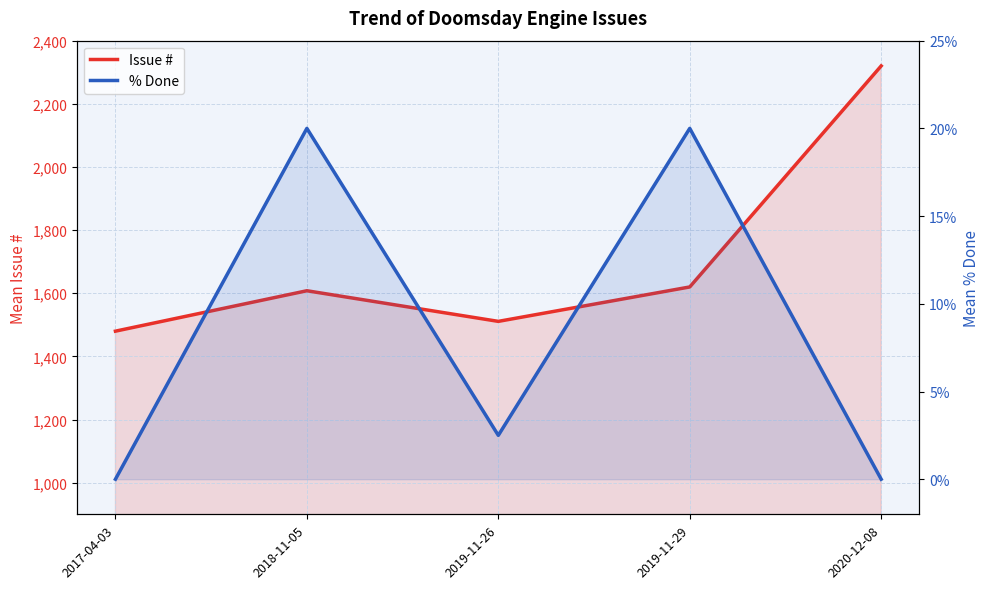

What is the difference between the highest and lowest values at 2018-11-05?

1588.0